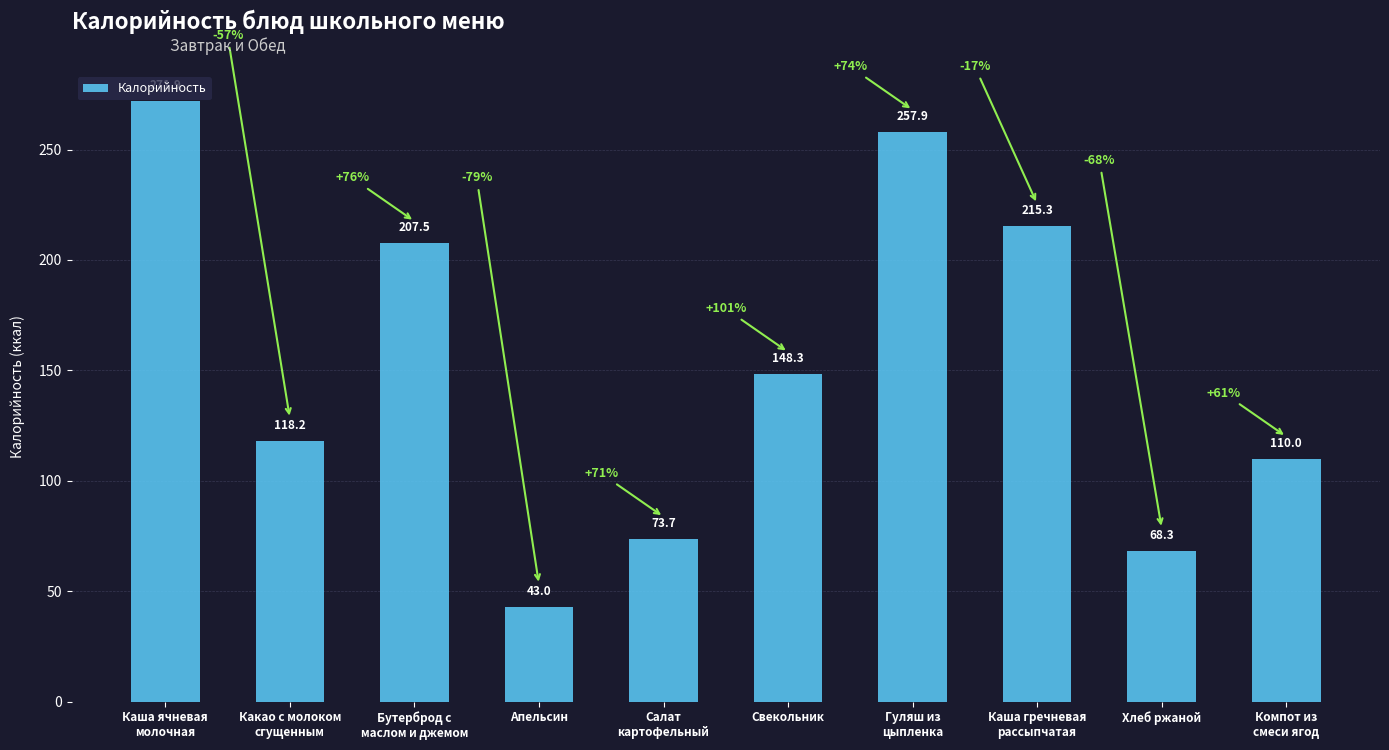

List the labels in order of value, smallest first.

Апельсин, Хлеб ржаной, Салат
картофельный, Компот из
смеси ягод, Какао с молоком
сгущенным, Свекольник, Бутерброд с
маслом и джемом, Каша гречневая
рассыпчатая, Гуляш из
цыпленка, Каша ячневая
молочная